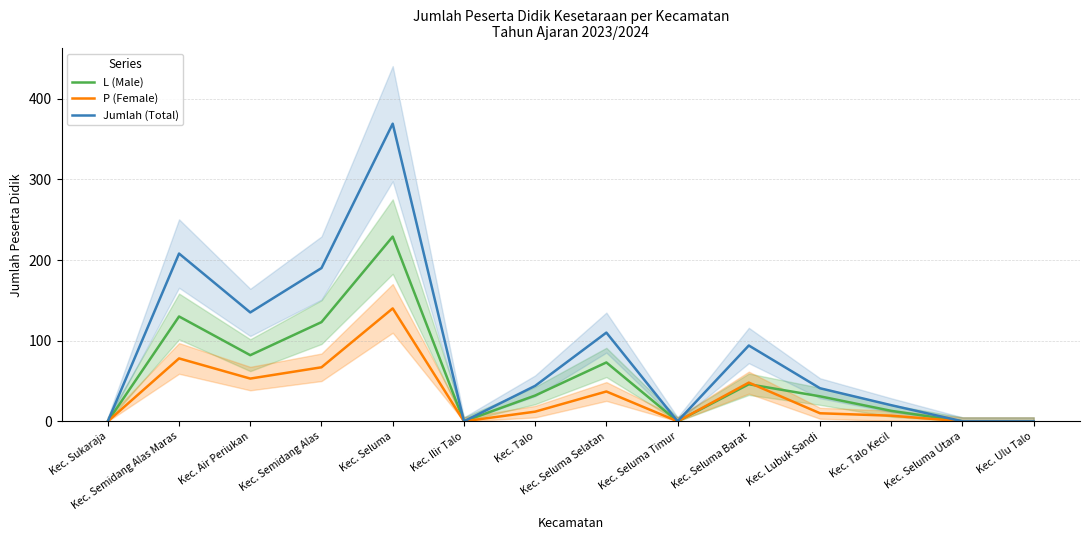

Rank the series by their maximum value, from lowest to highest.

P (Female), L (Male), Jumlah (Total)